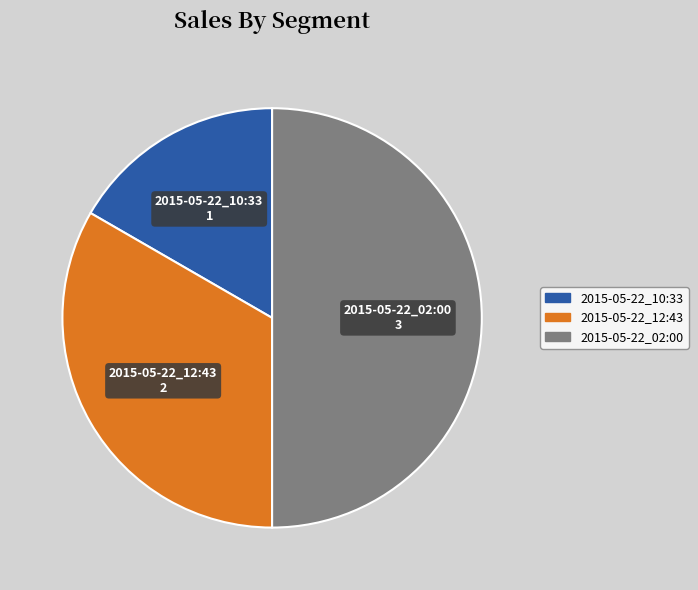

Which category has the smallest portion of the pie?

2015-05-22_10:33